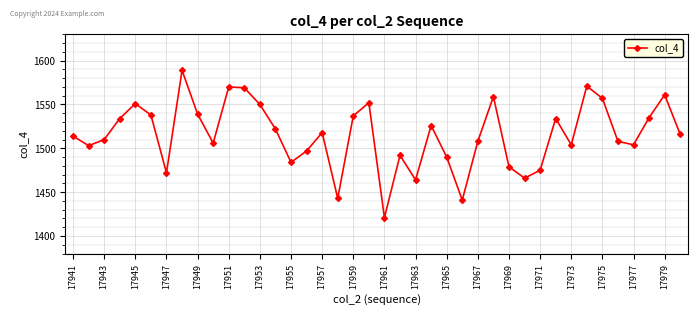

True or false: there are more than 0 points higher than both neighbors.

True